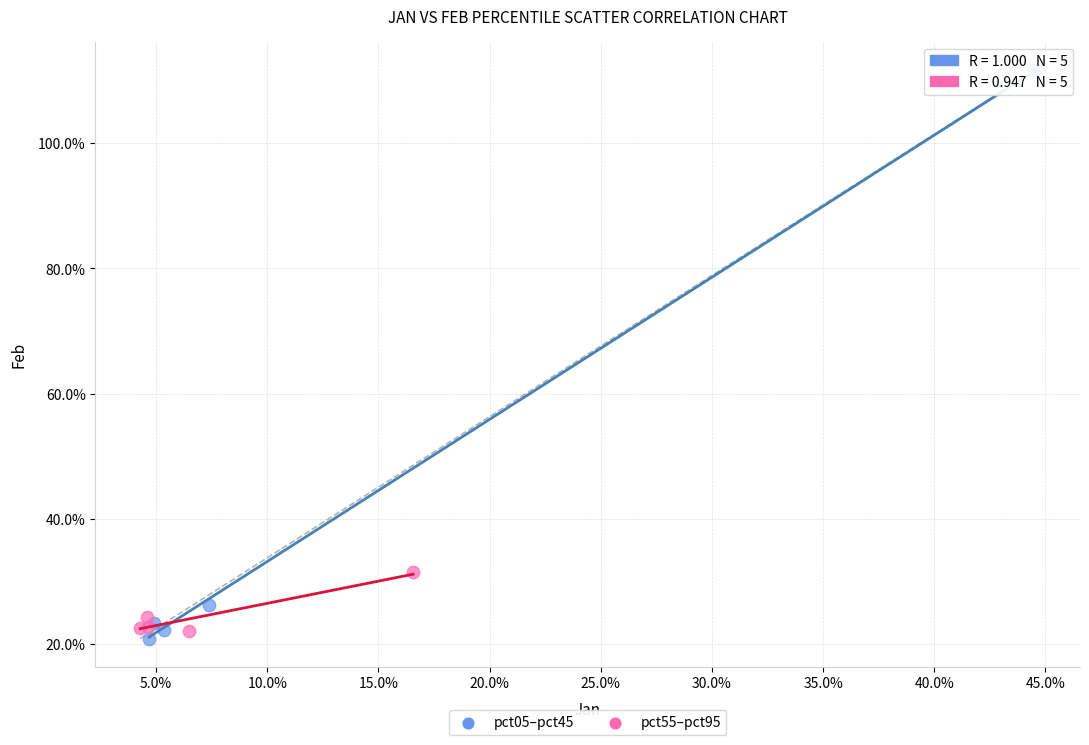

Which series has the largest Y range (max minus min)?

pct05–pct45